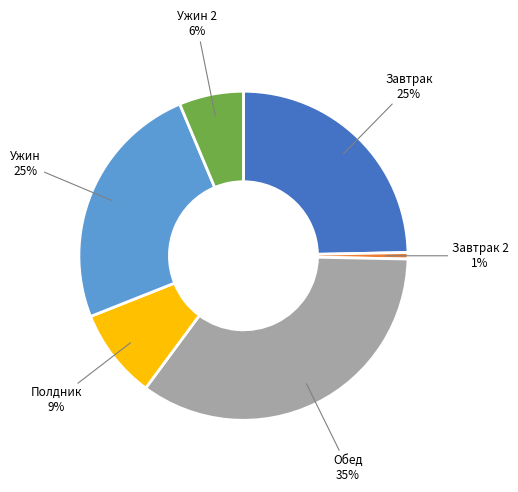

Is there a majority slice in this chart?

No